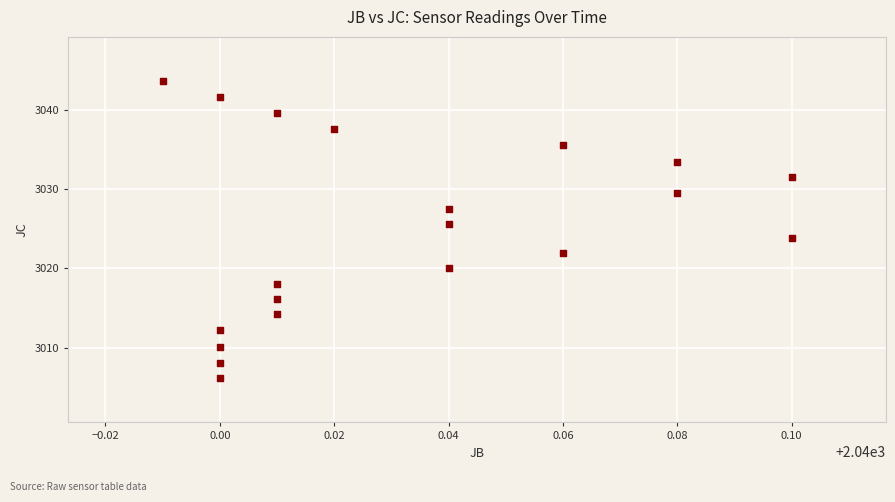

What is the range of Y values (max minus min)?

37.4